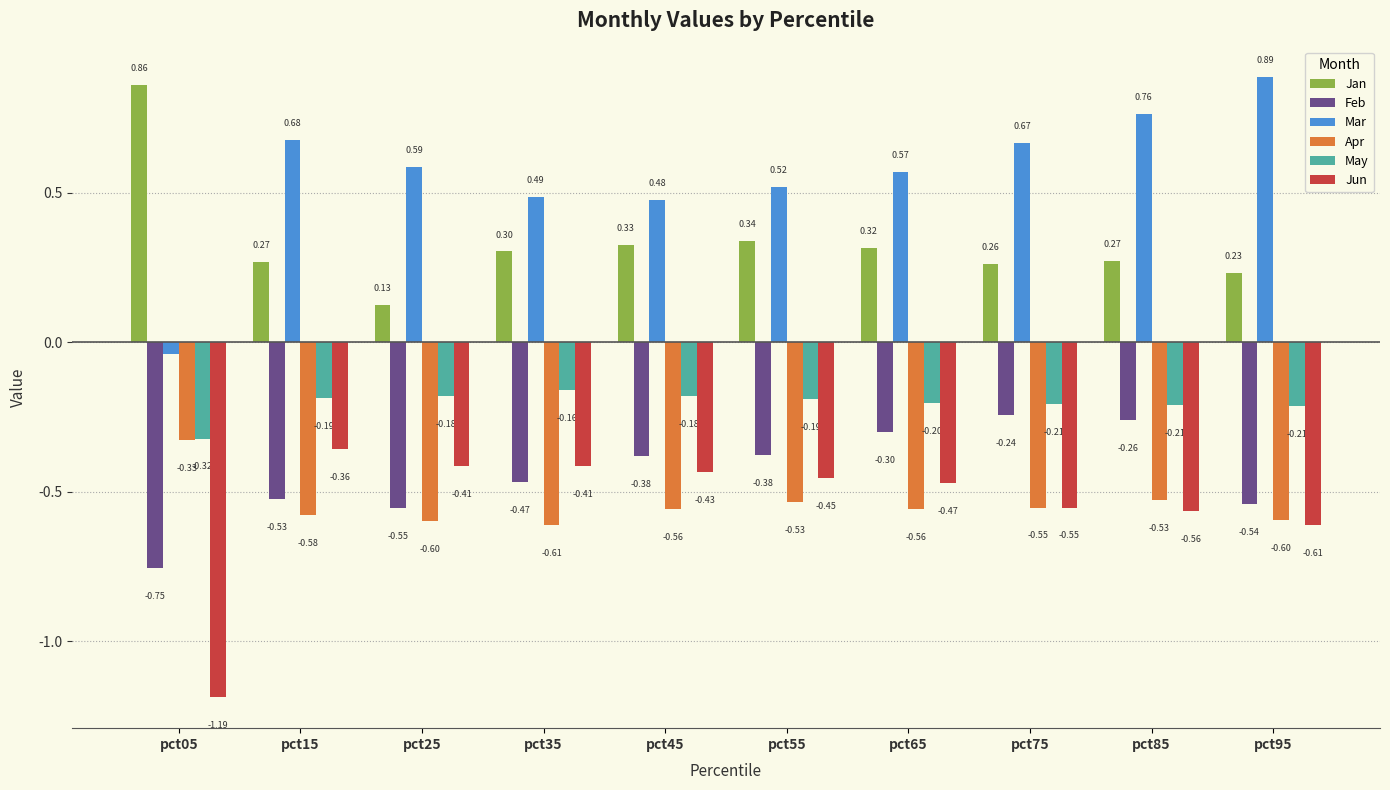

What is the average value of the Jan series?

0.3